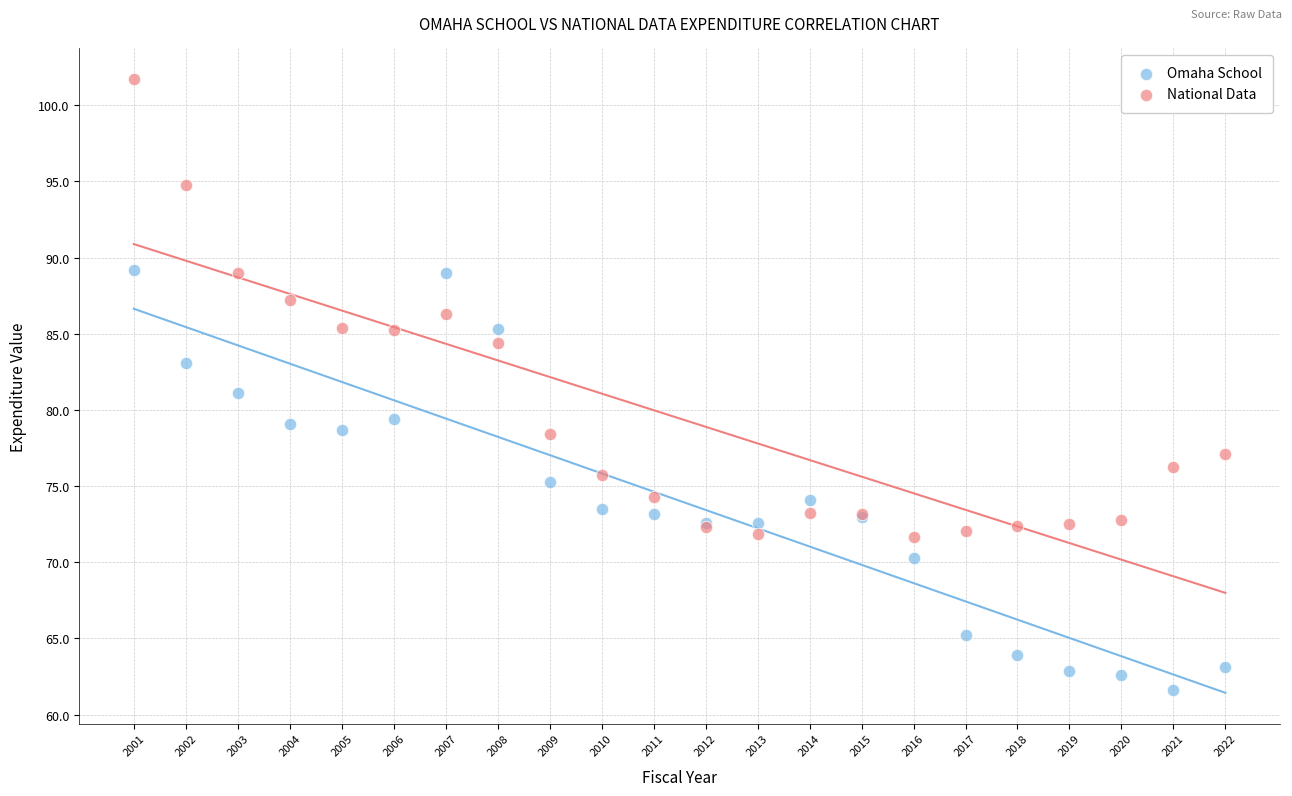

Which series reaches the maximum Y coordinate?

National Data